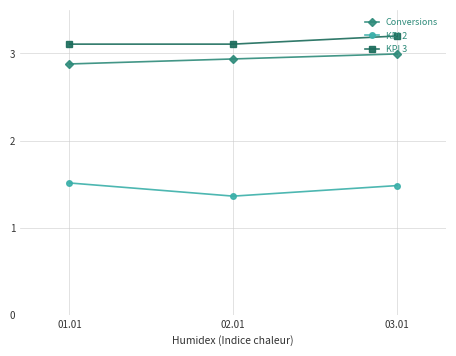

Between 02.01 and 03.01, which series saw the biggest shift?

KPI 2